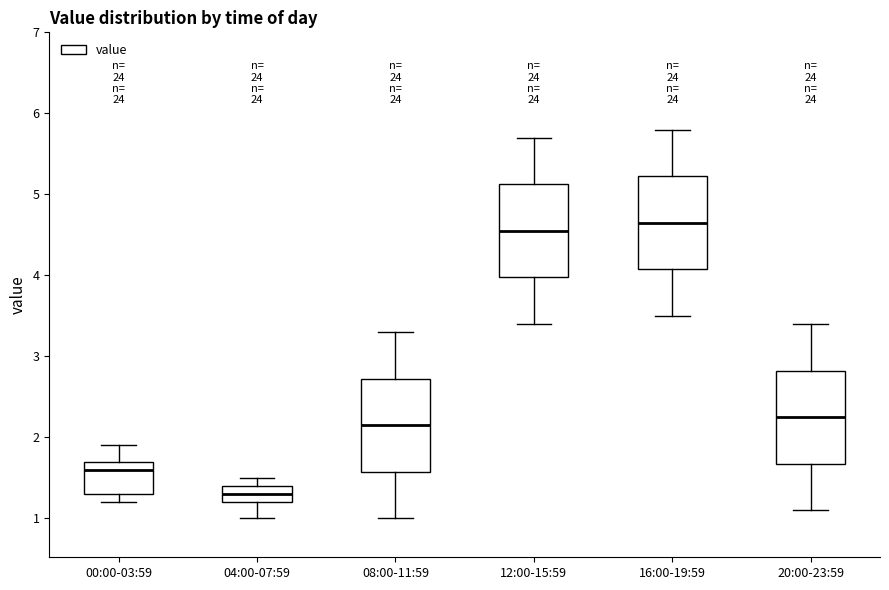

Reading left to right, read every box against the y-axis: the position of its median line, the range the box covers, and the ends of its whiskers. The values are not printed on the chart, so give them approximately, as read against the axis.

00:00-03:59: median 1.6, box 1.3 to 1.7, whiskers 1.2 to 1.9
04:00-07:59: median 1.3, box 1.2 to 1.4, whiskers 1.0 to 1.5
08:00-11:59: median 2.2, box 1.6 to 2.7, whiskers 1.0 to 3.3
12:00-15:59: median 4.6, box 4.0 to 5.1, whiskers 3.4 to 5.7
16:00-19:59: median 4.7, box 4.1 to 5.2, whiskers 3.5 to 5.8
20:00-23:59: median 2.3, box 1.7 to 2.8, whiskers 1.1 to 3.4